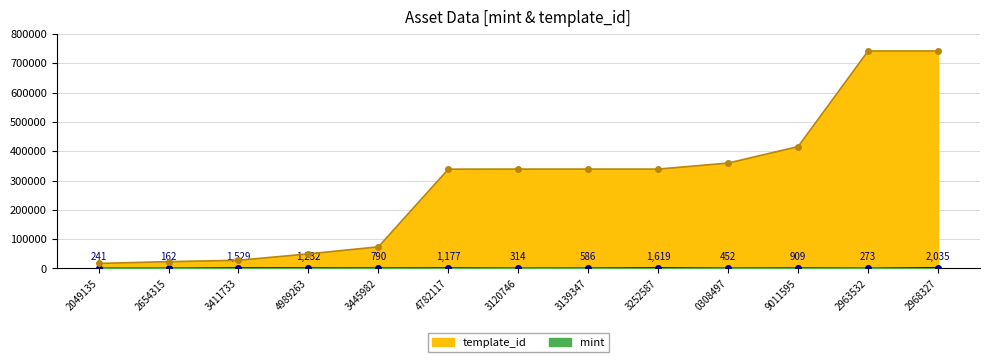

What is the minimum value shown in the chart?

162